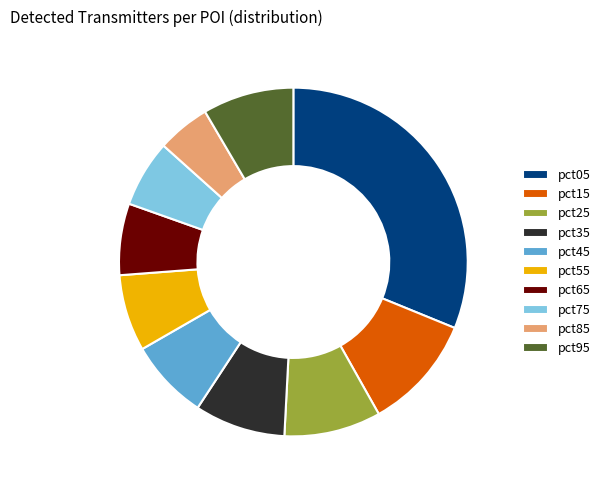

Which slice is the largest?

pct05